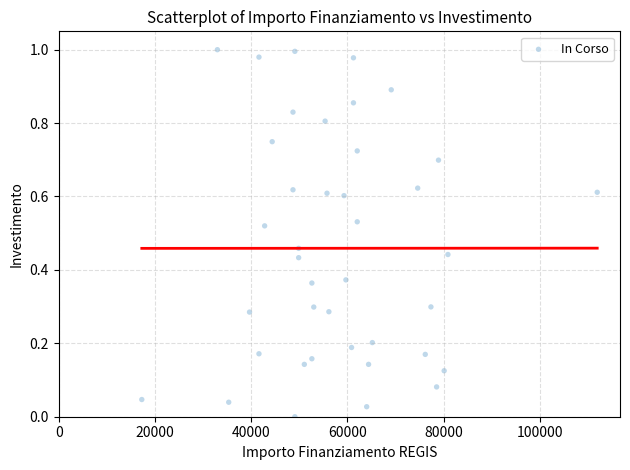

What is the range of X values (max minus min)?

94665.7